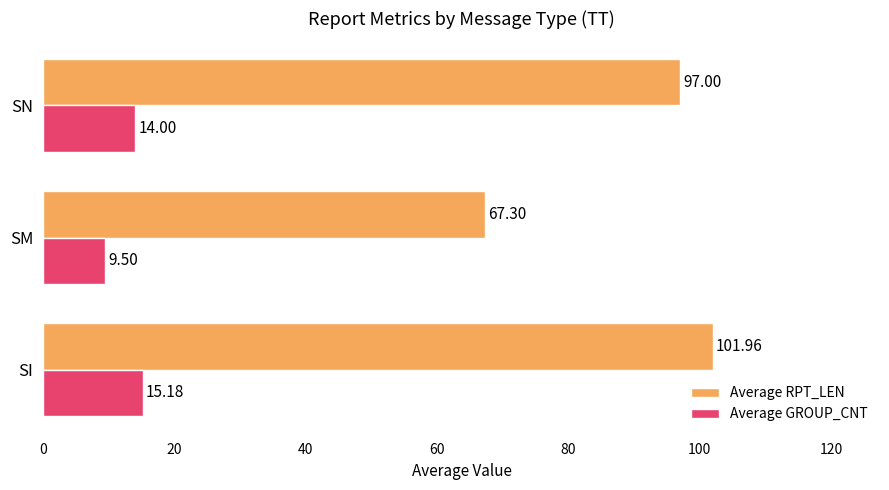

Which label corresponds to the largest value in the chart?

SI